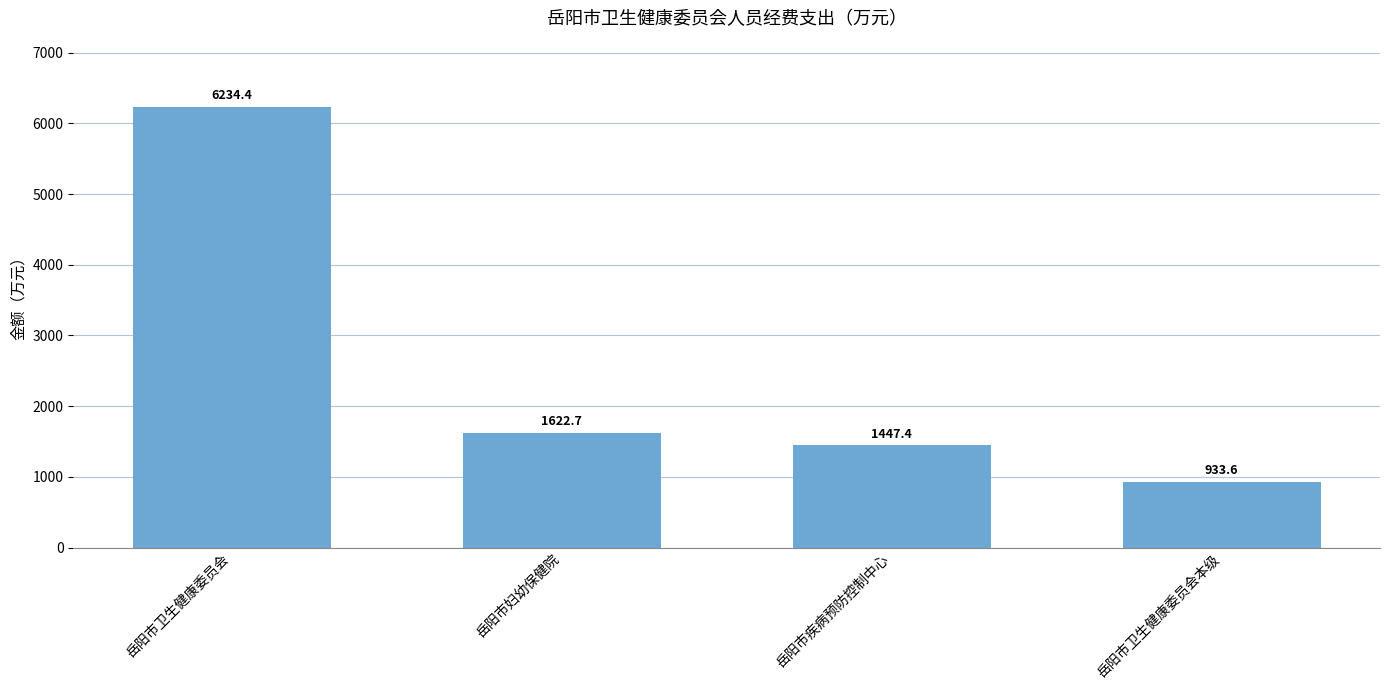

What is the average value?

2559.5